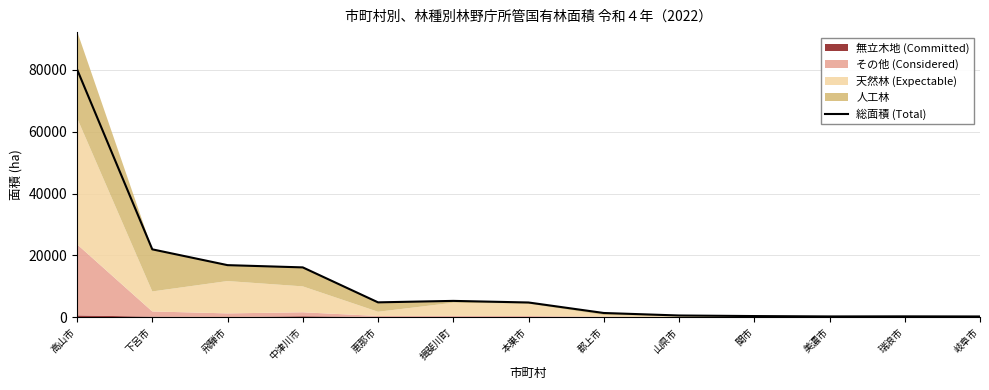

What is the value of the 13th point from the left?

196